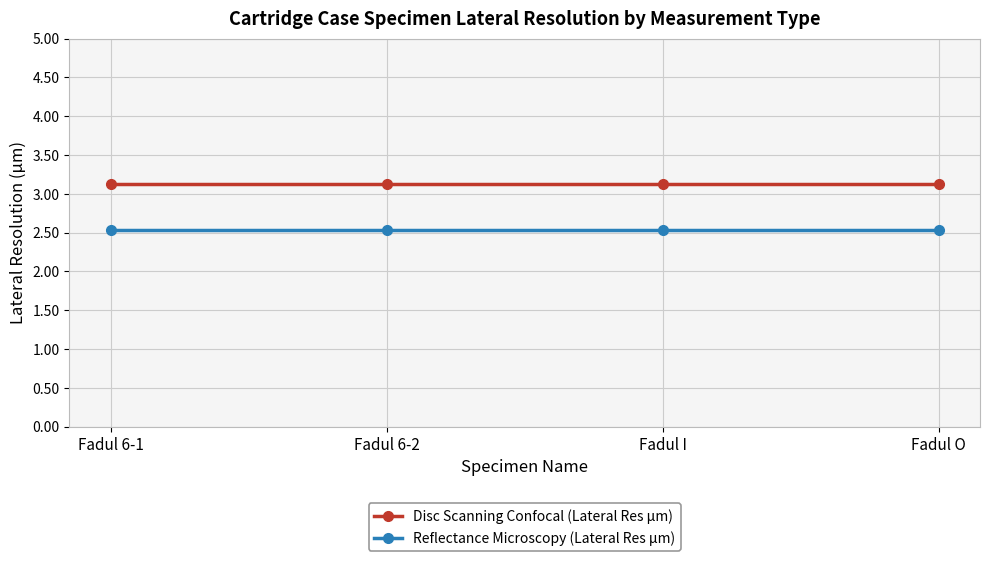

Which series has the largest total across all categories?

Disc Scanning Confocal (Lateral Res µm)